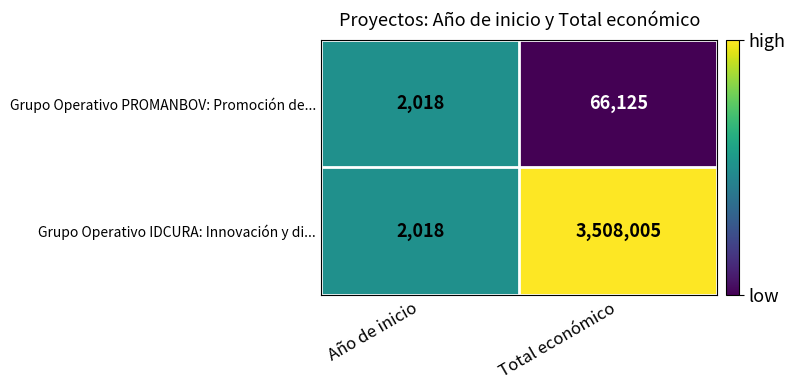

At which label is Grupo Operativo PROMANBOV: Promoción de... closest to 34071?

Año de inicio